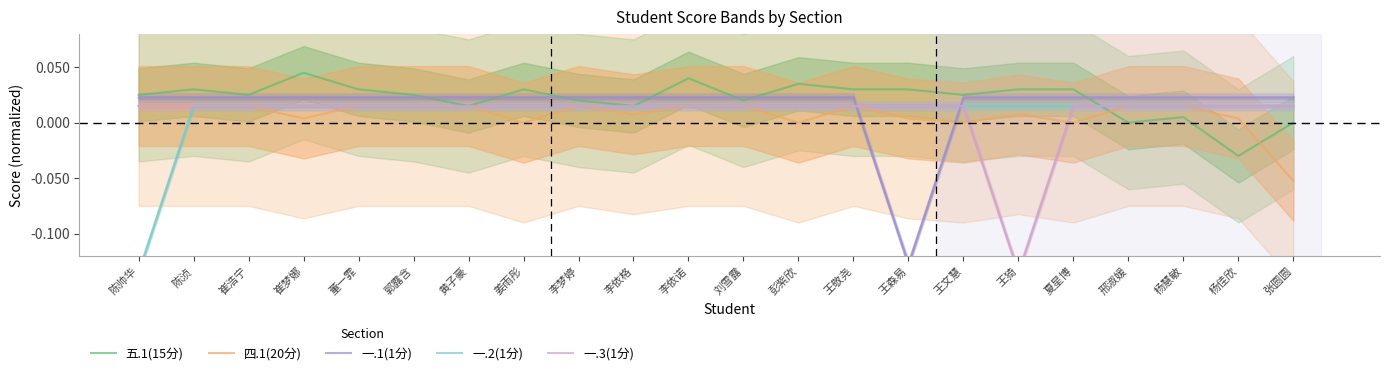

Which label corresponds to the largest value in the chart?

崔梦娜